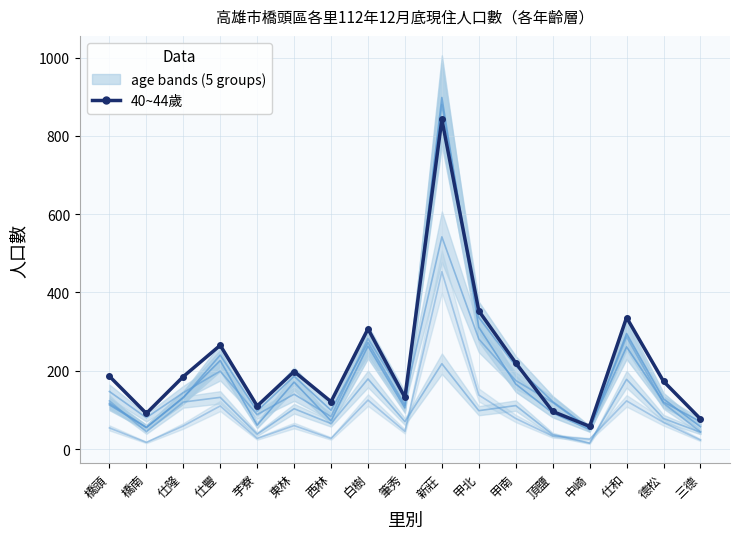

What is the change in value from 仕隆 to 新莊?

+657